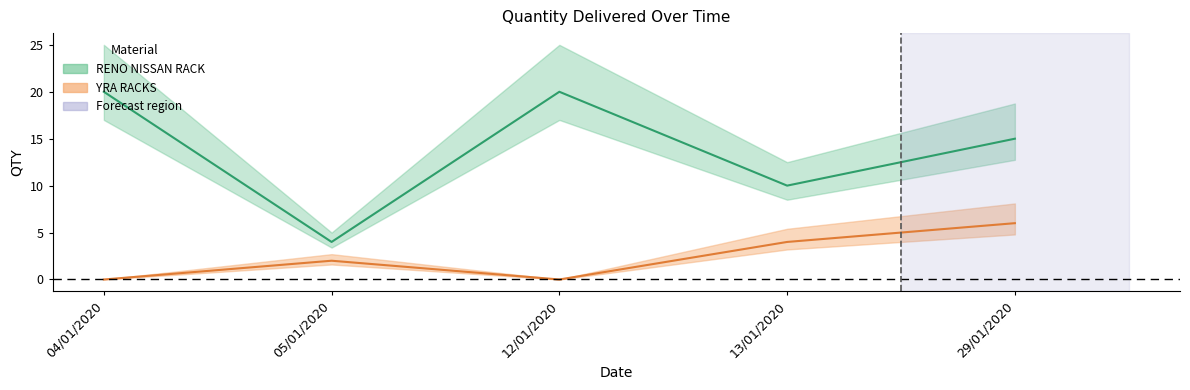

True or false: YRA RACKS and RENO NISSAN RACK intersect in this chart.

False